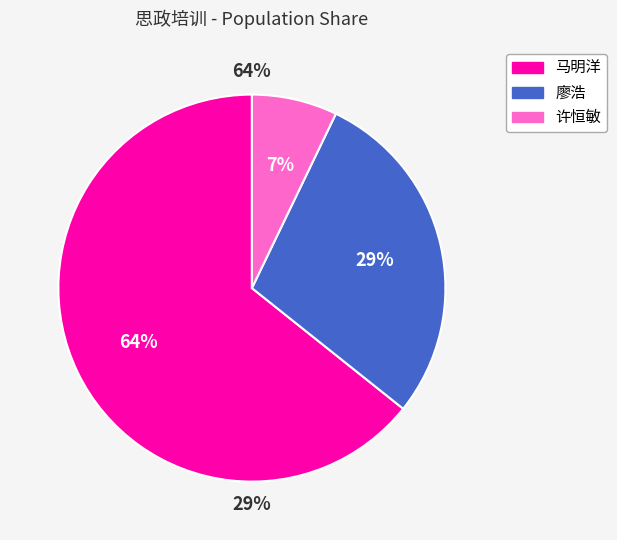

Rank the categories by value from lowest to highest.

许恒敏, 廖浩, 马明洋